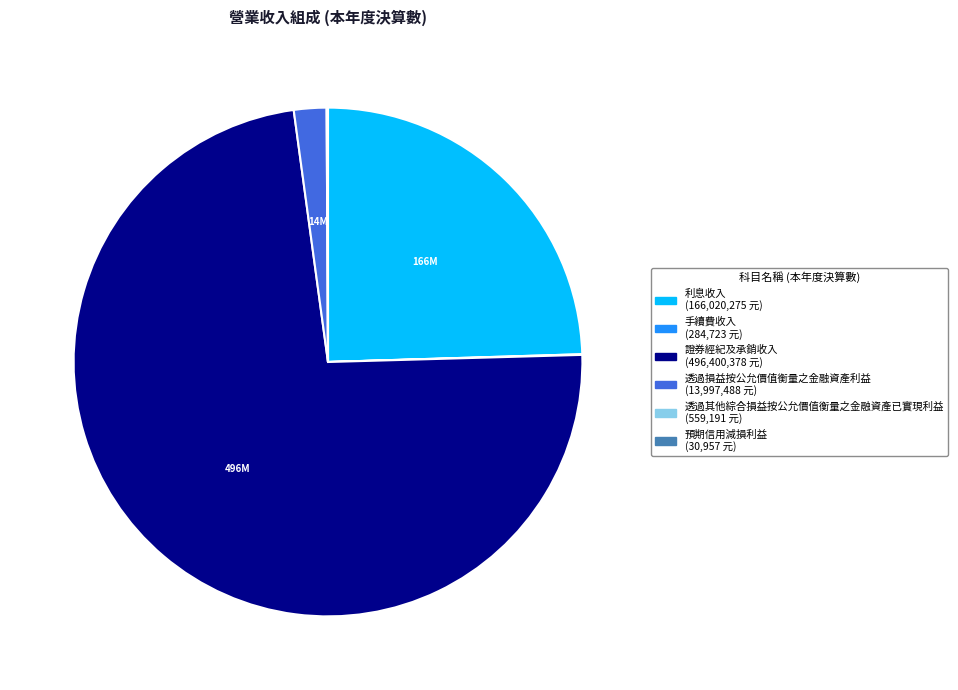

The 透過損益按公允價值衡量之金融資產利益 slice represents 2% of the pie. True or false?

True